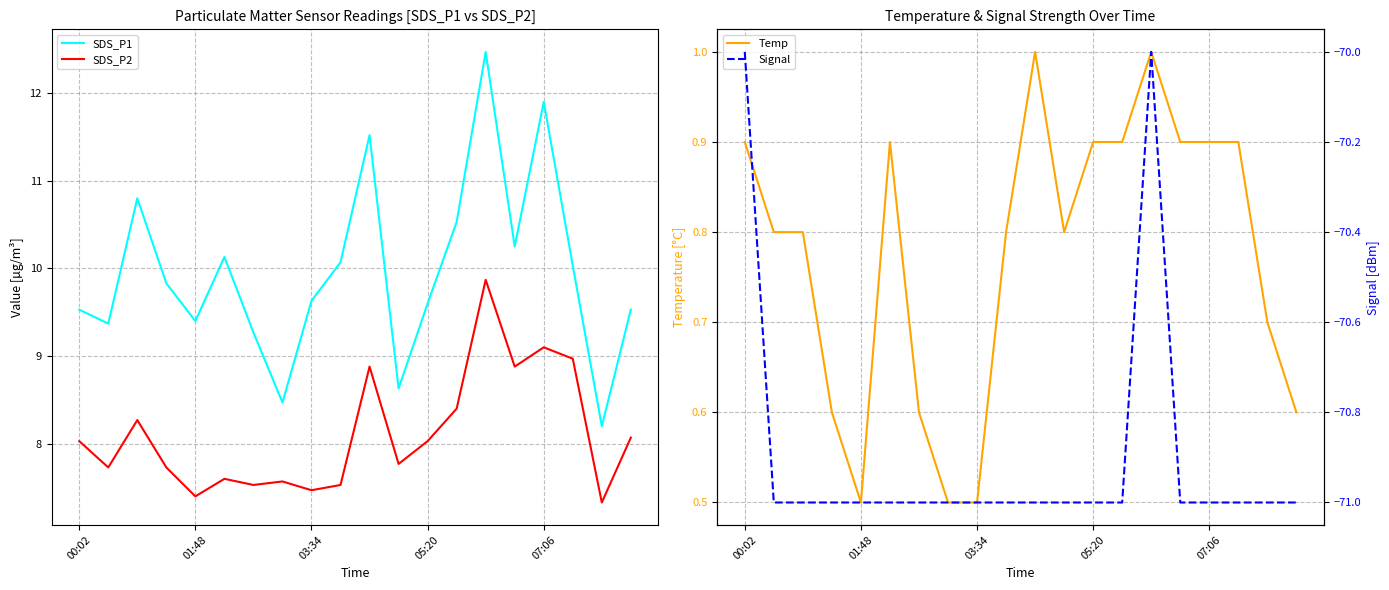

Reading right to left, extract all data points from this chart.

SDS_P1: 9.5	8.2	10.0	11.9	10.2	12.5	10.5	9.6	8.6	11.5	10.1	9.6	8.5	9.3	10.1	9.4	9.8	10.8	9.4	9.5
SDS_P2: 8.1	7.3	9.0	9.1	8.9	9.9	8.4	8.0	7.8	8.9	7.5	7.5	7.6	7.5	7.6	7.4	7.7	8.3	7.7	8.0
Temp: 0.6	0.7	0.9	0.9	0.9	1.0	0.9	0.9	0.8	1.0	0.8	0.5	0.5	0.6	0.9	0.5	0.6	0.8	0.8	0.9
Signal: -71.0	-71.0	-71.0	-71.0	-71.0	-70.0	-71.0	-71.0	-71.0	-71.0	-71.0	-71.0	-71.0	-71.0	-71.0	-71.0	-71.0	-71.0	-71.0	-70.0